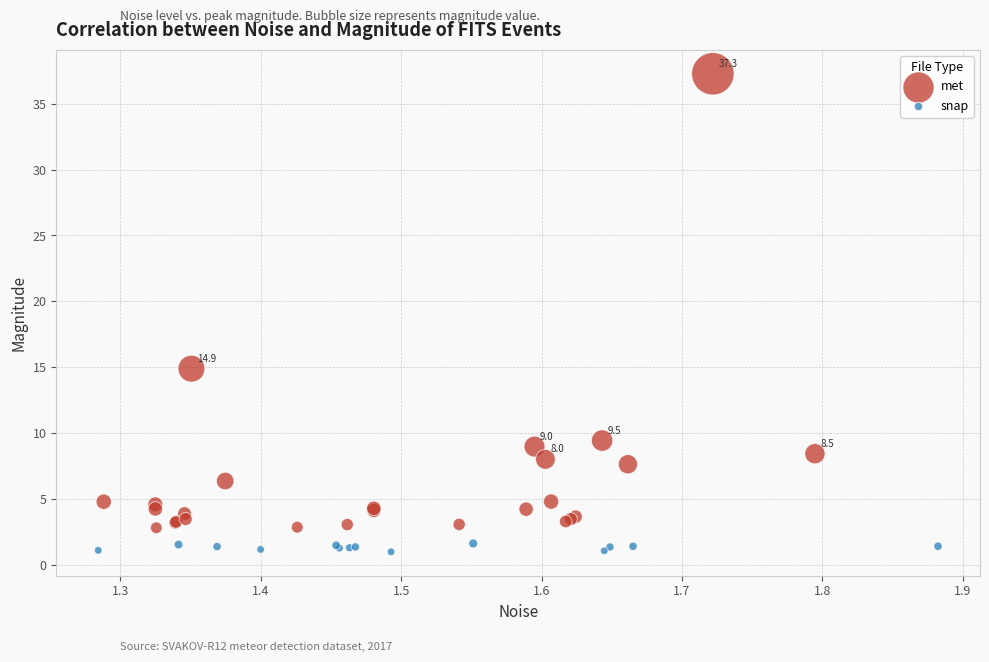

Which series reaches the minimum Y coordinate?

snap